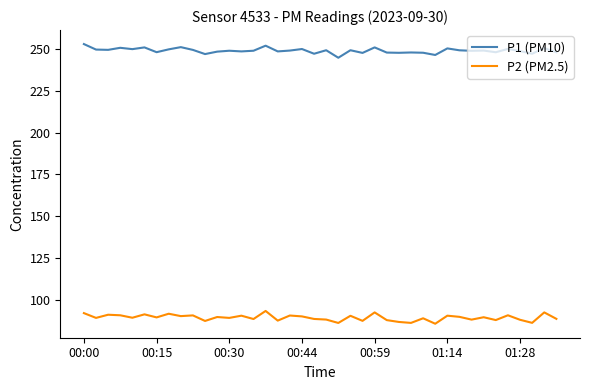

Which series has the largest total across all categories?

P1 (PM10)